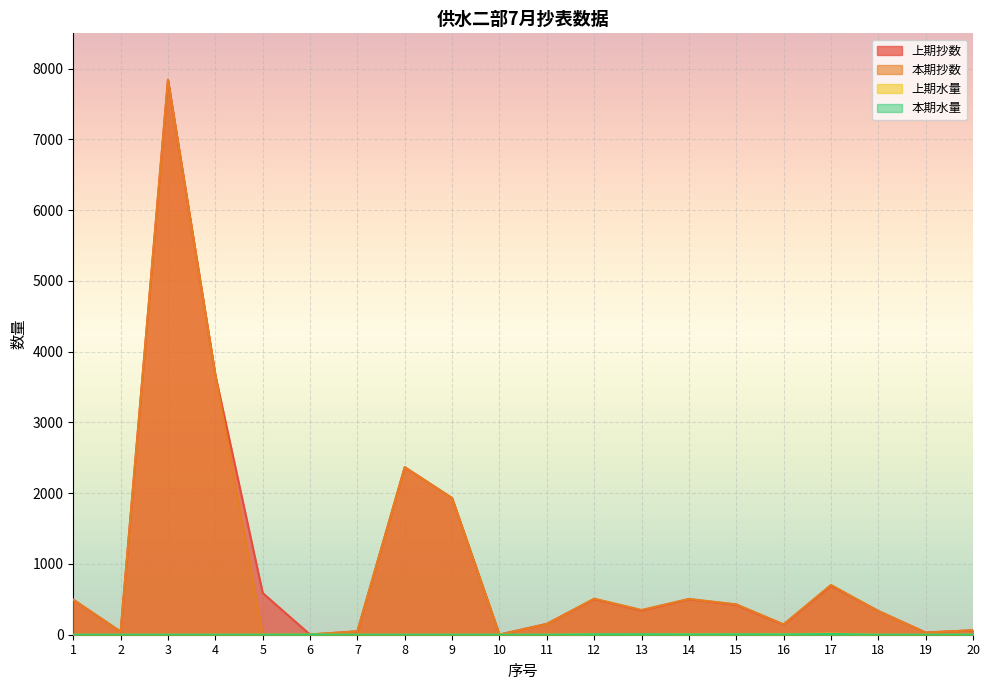

The 上期水量 series shows 8 at 12. True or false?

True